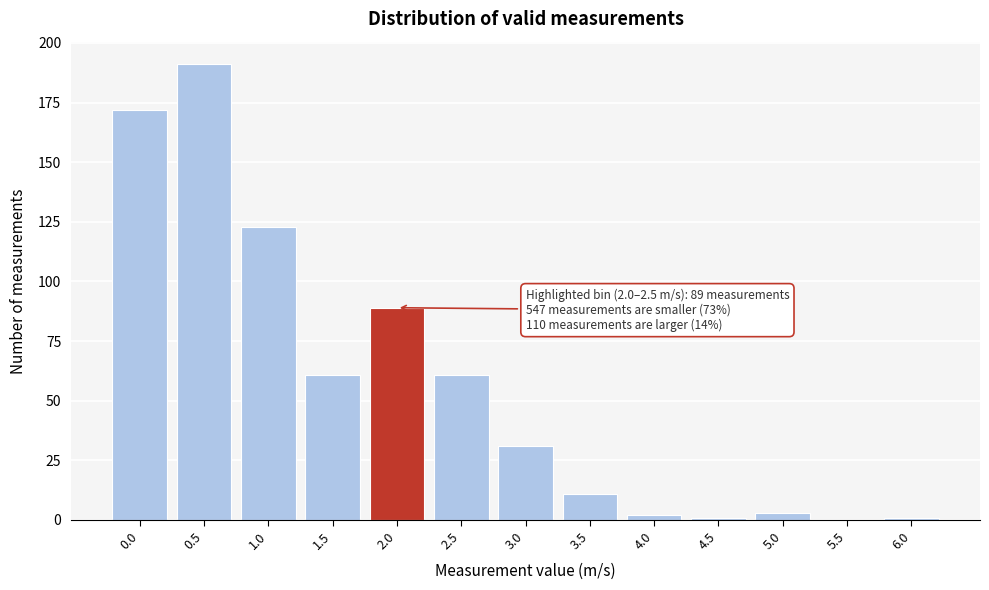

Reading left to right, transcribe all the data shown in this chart.

0.0=172	0.5=191	1.0=123	1.5=61	2.0=89	2.5=61	3.0=31	3.5=11	4.0=2	4.5=1	5.0=3	5.5=0	6.0=1